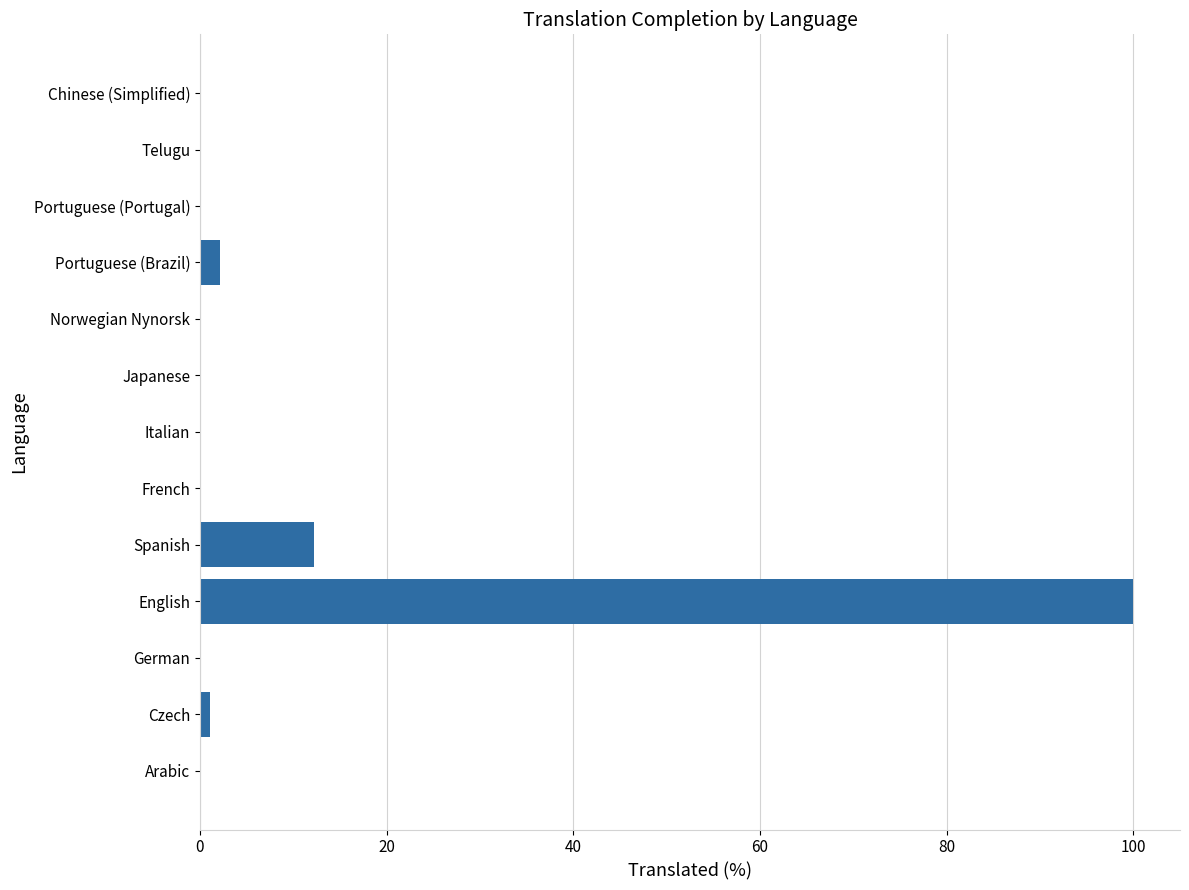

Which has a higher value, English or Arabic?

English